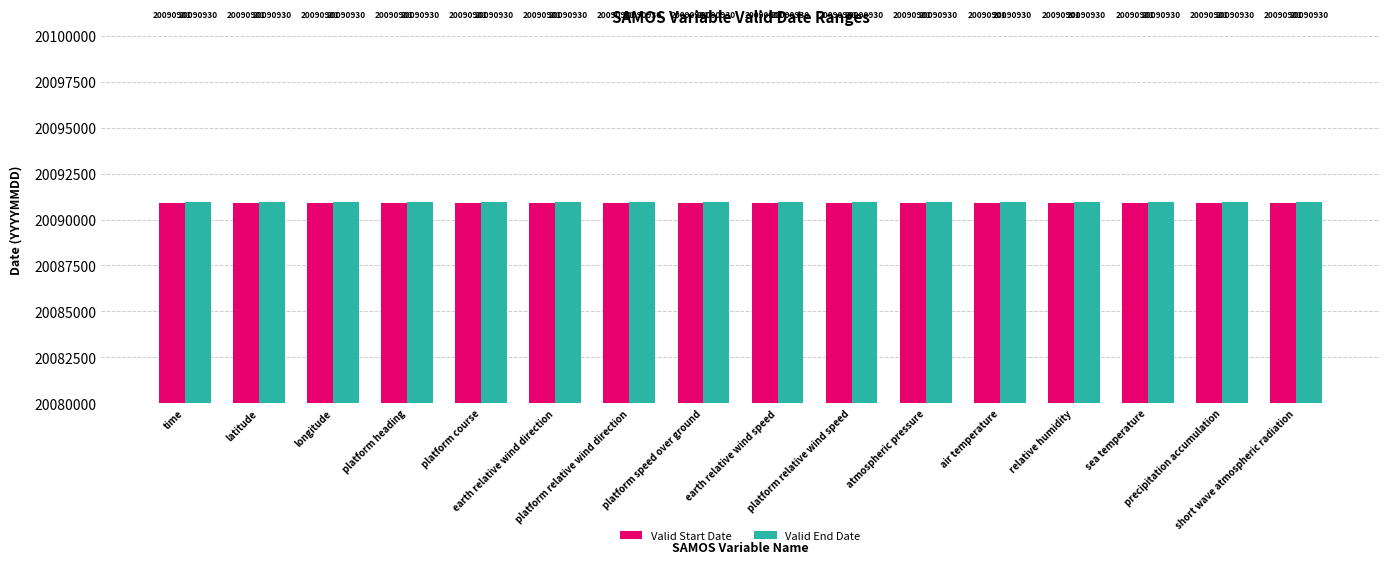

Which series has the largest total across all categories?

Valid End Date